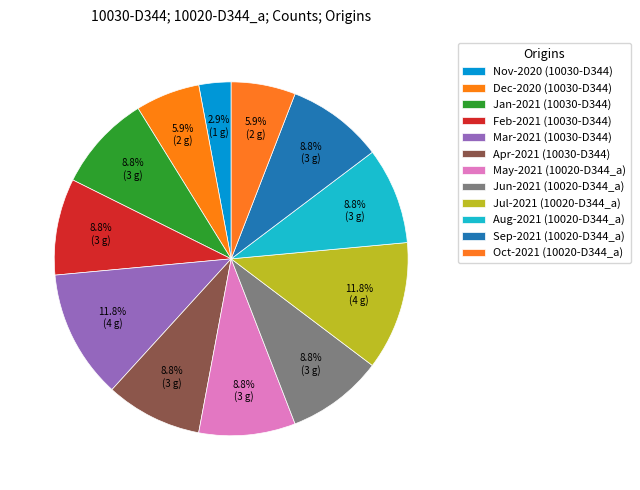

Count the number of slices in the pie.

12